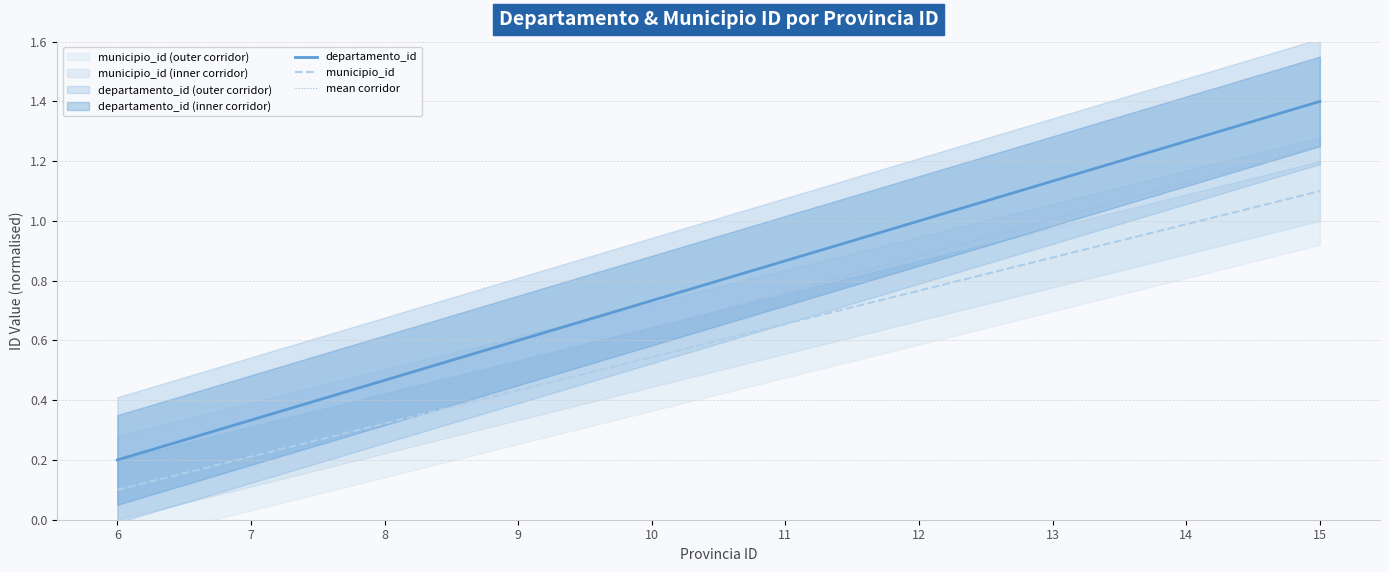

What is the average value of the departamento_id series?

0.8